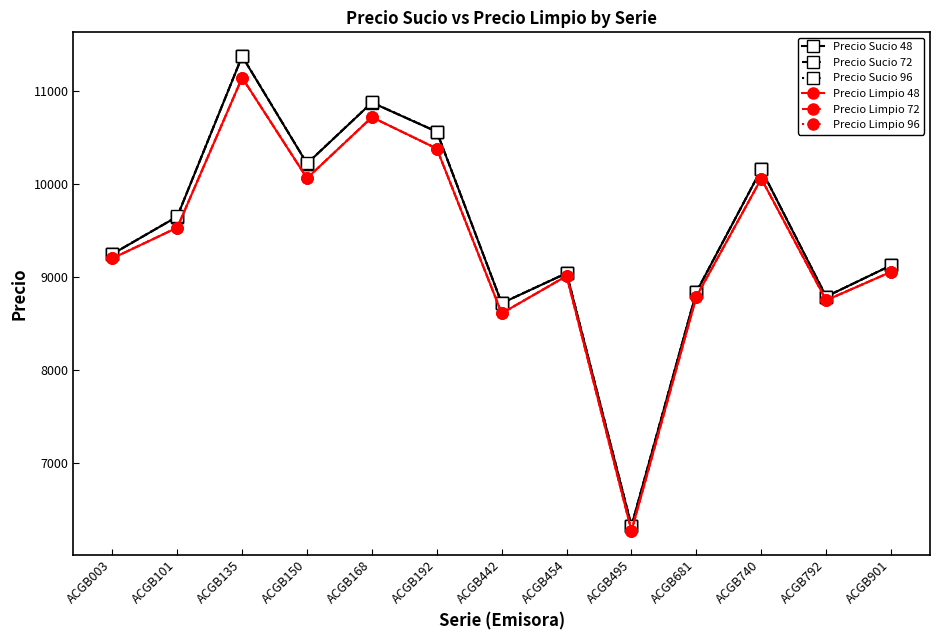

At which label is Precio Sucio 48 closest to 8845?

ACGB681